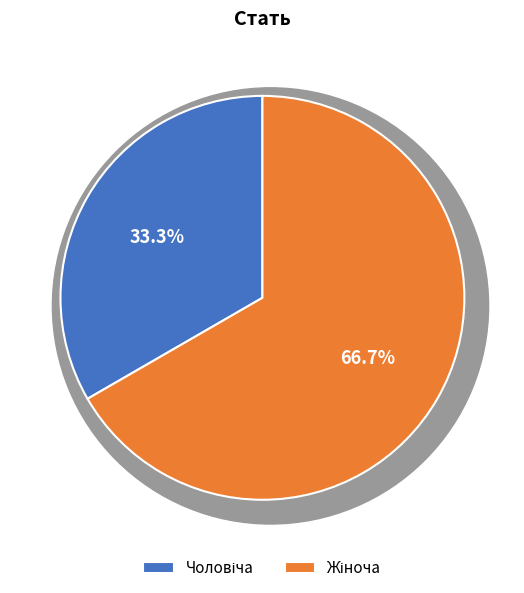

To the nearest percent, what is the difference between the largest and smallest slice percentages?

33%